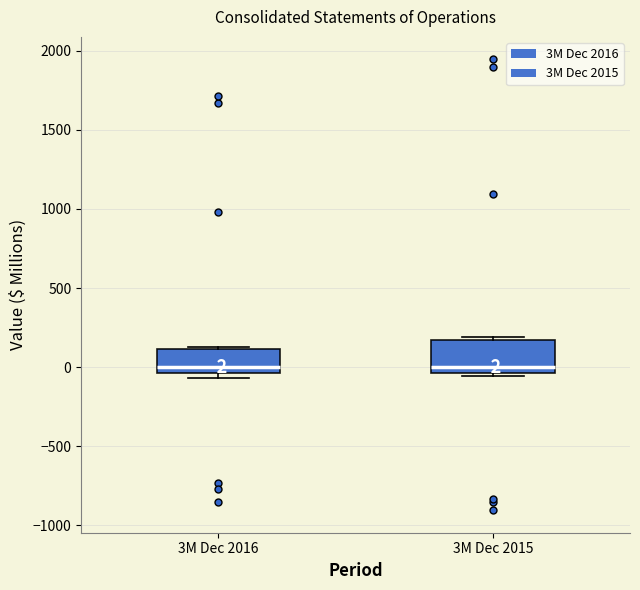

Comparing the boxes themselves (not the whiskers), which one is the tallest?

3M Dec 2015